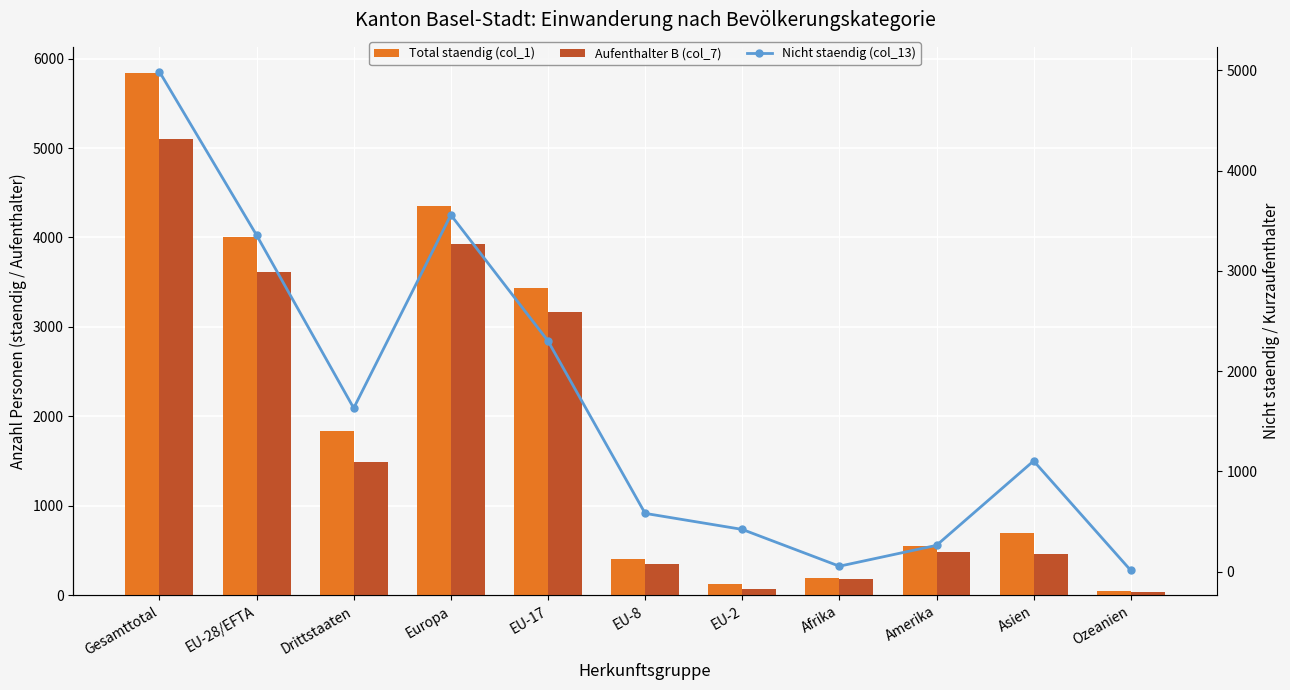

The Total staendig (col_1) series shows 697 at Asien. True or false?

True